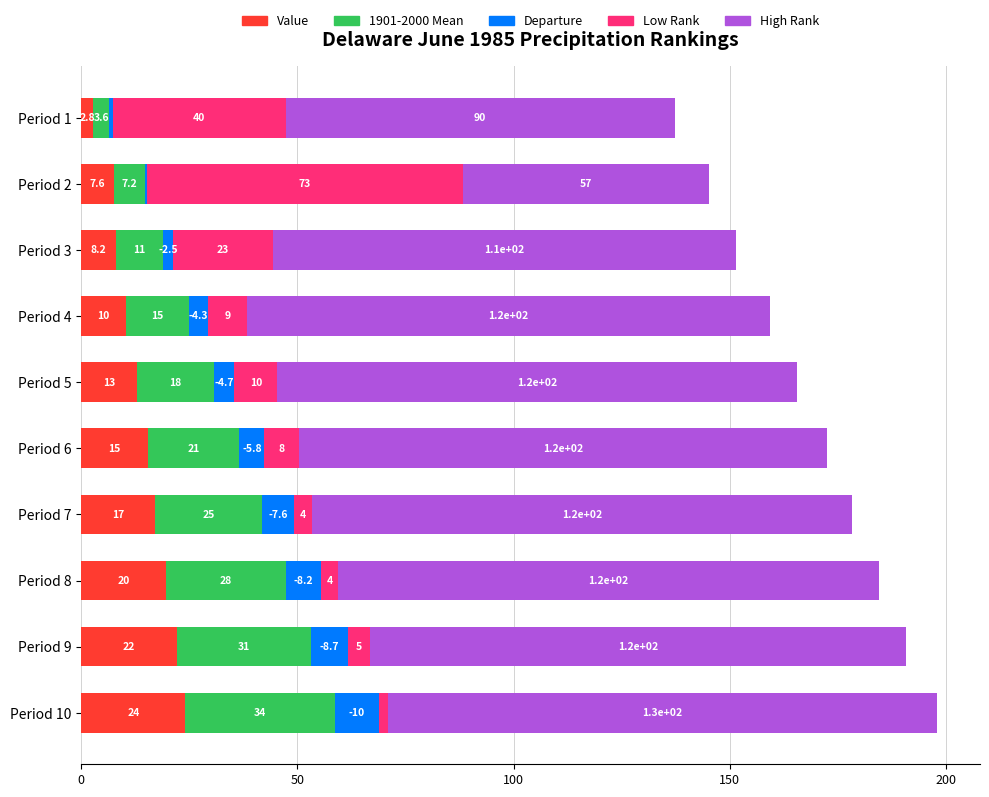

At which category is the sum across all series the highest?

Period 10